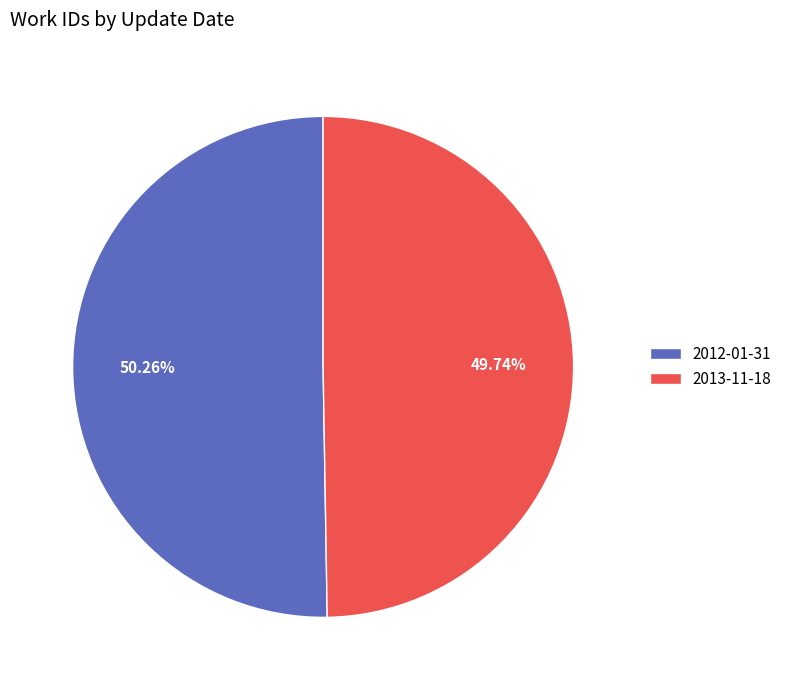

Which slice is the largest?

2012-01-31